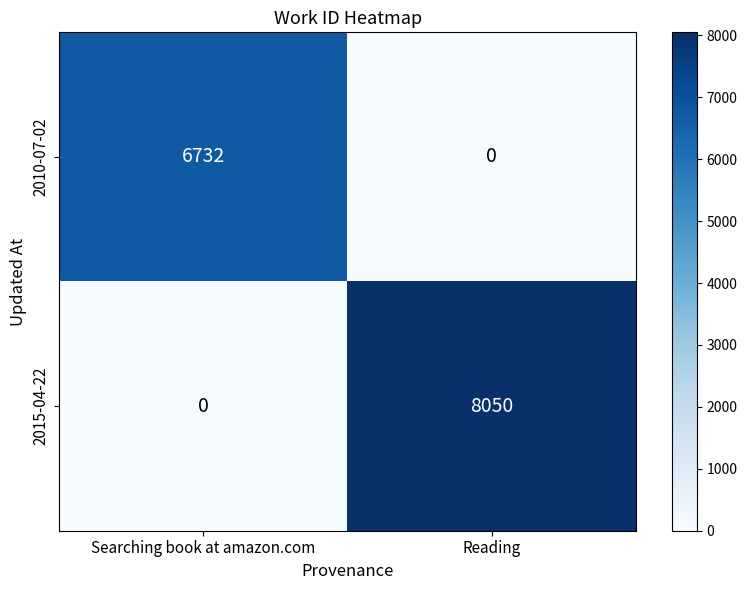

Between Searching book at amazon.com and Reading, which series saw the biggest shift?

2015-04-22